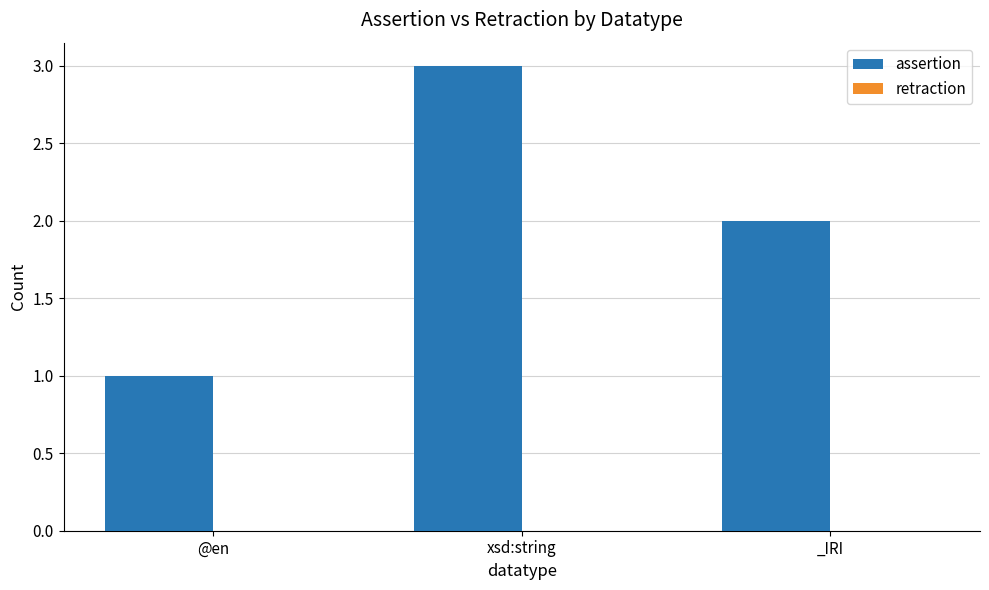

What is the maximum value shown in the chart?

3